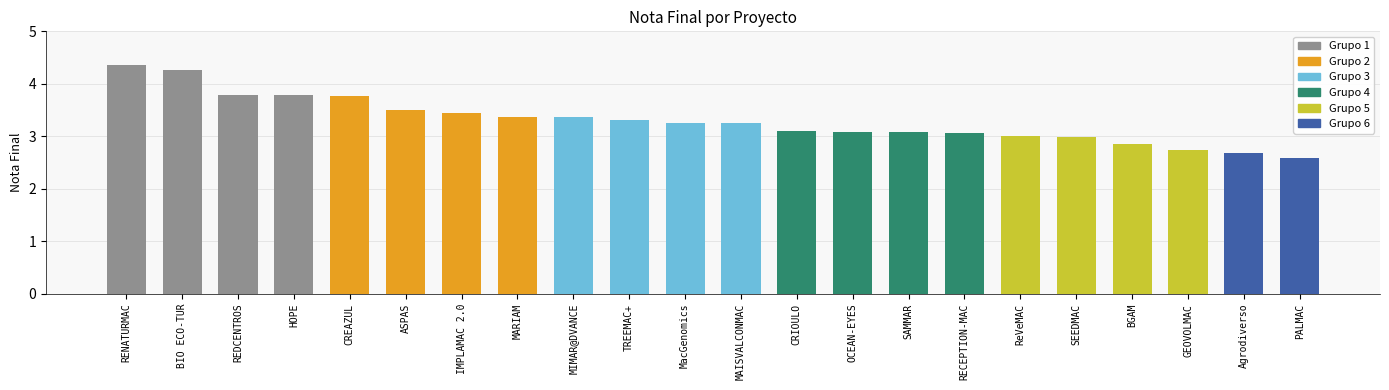

Which label corresponds to the smallest value in the chart?

PALMAC